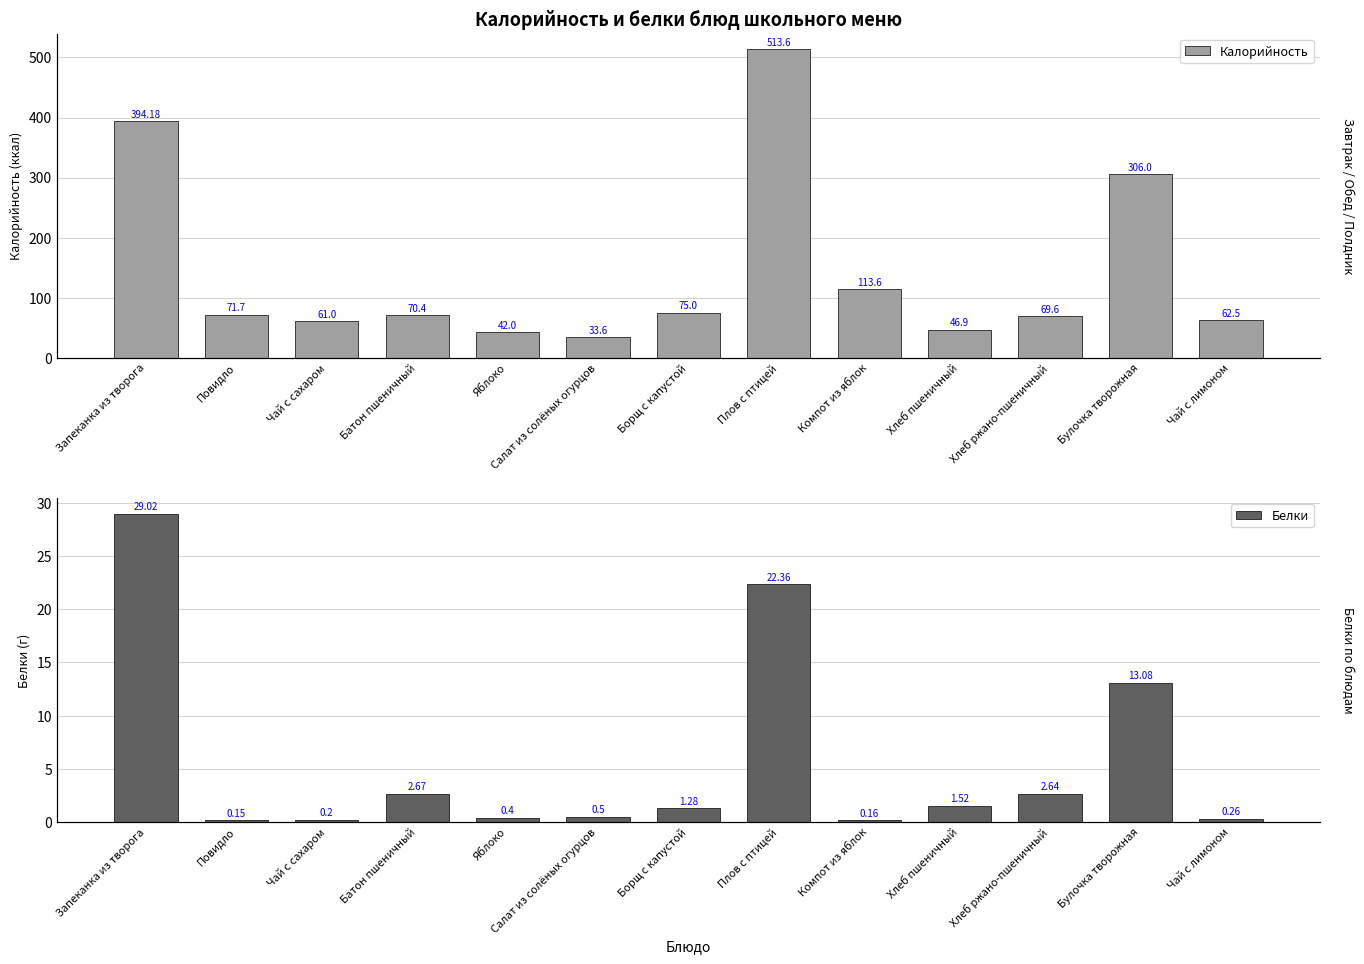

At which label does Калорийность first exceed 70?

Запеканка из творога